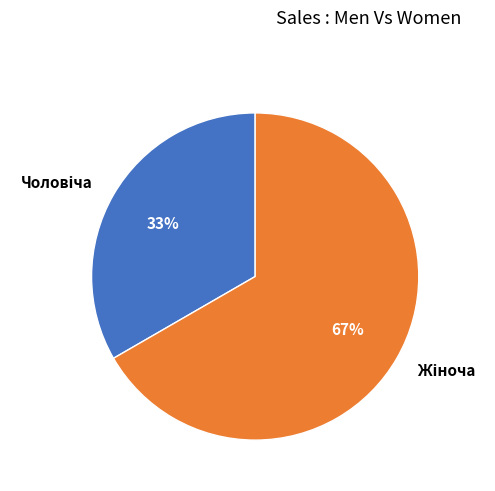

Does any single category account for the majority?

Yes